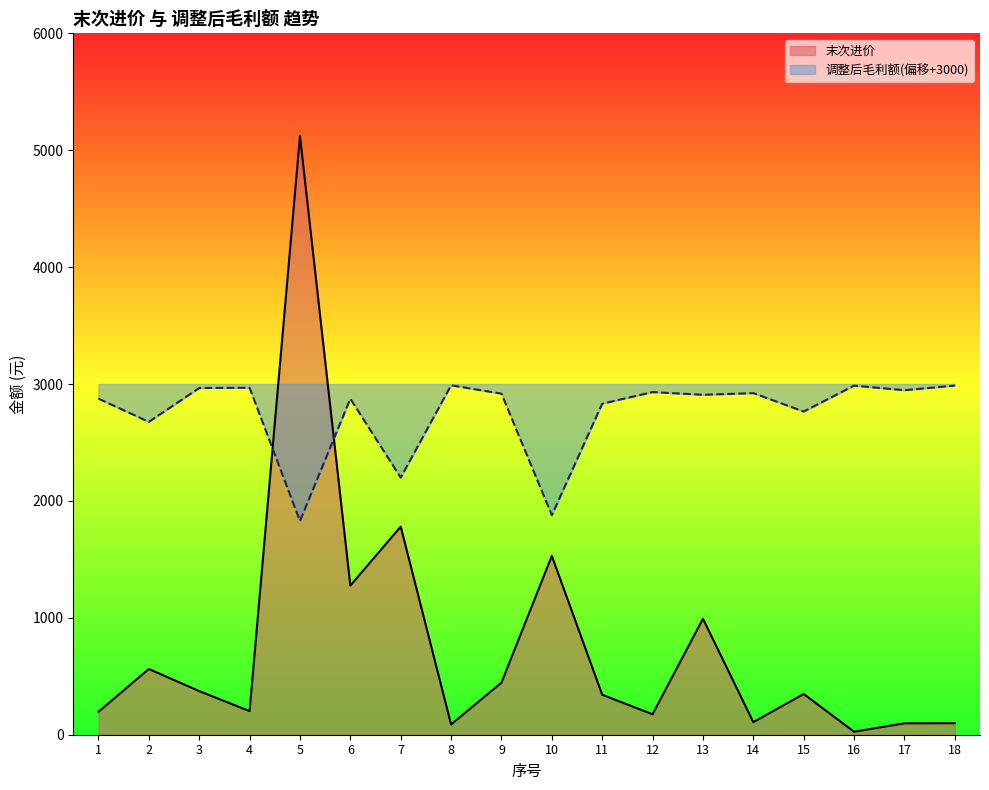

What is the lowest value of the 末次进价 series?

25.7